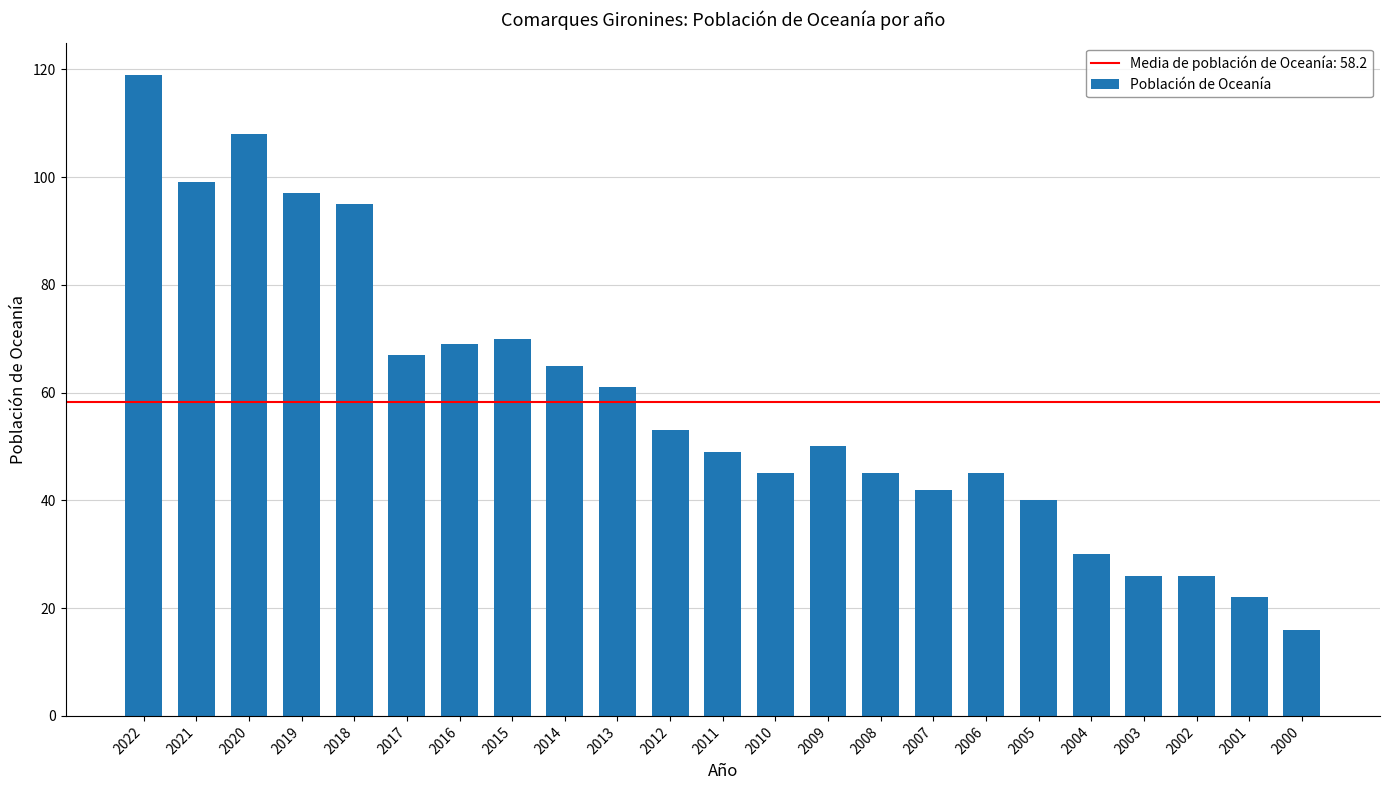

What is the smallest value displayed?

16